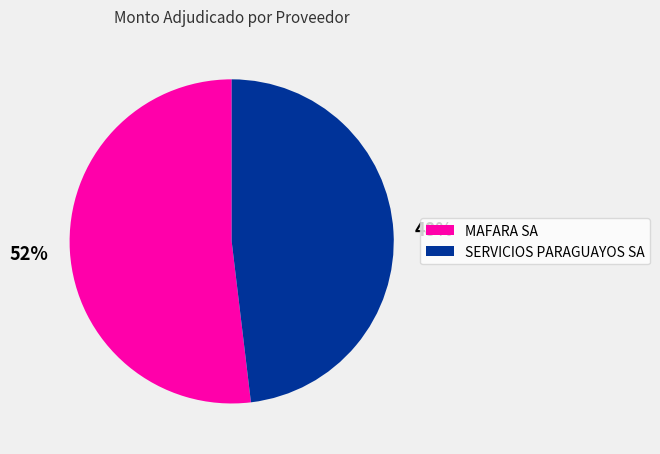

Rank the categories by value from lowest to highest.

SERVICIOS PARAGUAYOS SA, MAFARA SA